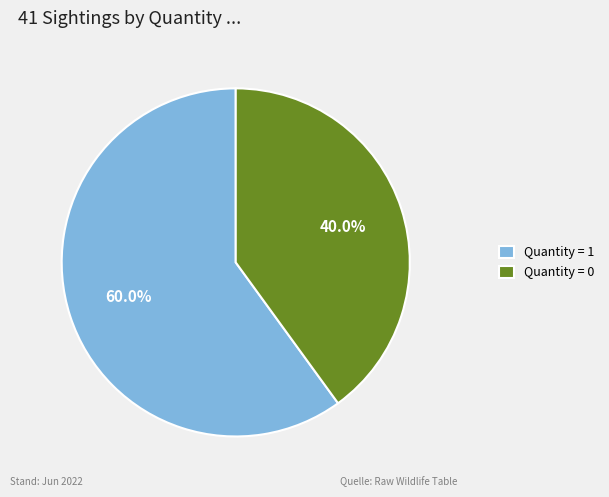

Which slice is the largest?

Quantity = 1